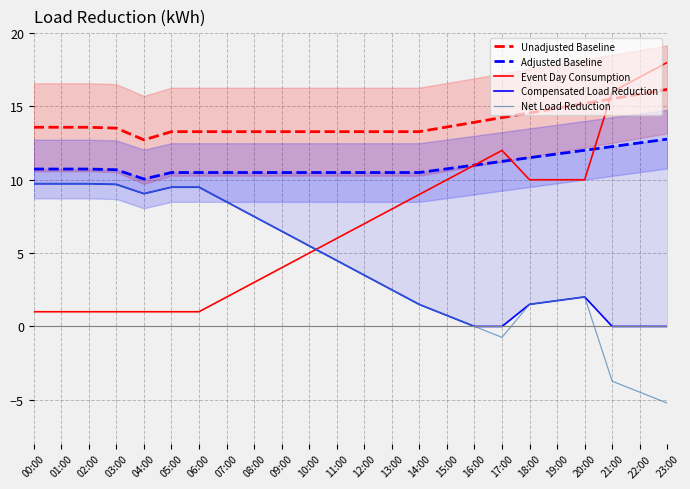

Reading left to right, extract all data points from this chart.

Unadjusted Baseline: 00:00=13.6	01:00=13.6	02:00=13.6	03:00=13.5	04:00=12.7	05:00=13.3	06:00=13.3	07:00=13.3	08:00=13.3	09:00=13.3	10:00=13.3	11:00=13.3	12:00=13.3	13:00=13.3	14:00=13.3	15:00=13.6	16:00=13.9	17:00=14.2	18:00=14.6	19:00=14.9	20:00=15.2	21:00=15.5	22:00=15.8	23:00=16.2
Adjusted Baseline: 00:00=10.7	01:00=10.7	02:00=10.7	03:00=10.7	04:00=10.1	05:00=10.5	06:00=10.5	07:00=10.5	08:00=10.5	09:00=10.5	10:00=10.5	11:00=10.5	12:00=10.5	13:00=10.5	14:00=10.5	15:00=10.7	16:00=11.0	17:00=11.3	18:00=11.5	19:00=11.8	20:00=12.0	21:00=12.3	22:00=12.5	23:00=12.8
Event Day Consumption: 00:00=1.0	01:00=1.0	02:00=1.0	03:00=1.0	04:00=1.0	05:00=1.0	06:00=1.0	07:00=2.0	08:00=3.0	09:00=4.0	10:00=5.0	11:00=6.0	12:00=7.0	13:00=8.0	14:00=9.0	15:00=10.0	16:00=11.0	17:00=12.0	18:00=10.0	19:00=10.0	20:00=10.0	21:00=16.0	22:00=17.0	23:00=18.0
Compensated Load Reduction: 00:00=9.7	01:00=9.7	02:00=9.7	03:00=9.7	04:00=9.1	05:00=9.5	06:00=9.5	07:00=8.5	08:00=7.5	09:00=6.5	10:00=5.5	11:00=4.5	12:00=3.5	13:00=2.5	14:00=1.5	15:00=0.7	16:00=0.0	17:00=0.0	18:00=1.5	19:00=1.8	20:00=2.0	21:00=0.0	22:00=0.0	23:00=0.0
Net Load Reduction: 00:00=9.7	01:00=9.7	02:00=9.7	03:00=9.7	04:00=9.1	05:00=9.5	06:00=9.5	07:00=8.5	08:00=7.5	09:00=6.5	10:00=5.5	11:00=4.5	12:00=3.5	13:00=2.5	14:00=1.5	15:00=0.7	16:00=0.0	17:00=-0.7	18:00=1.5	19:00=1.8	20:00=2.0	21:00=-3.7	22:00=-4.5	23:00=-5.2